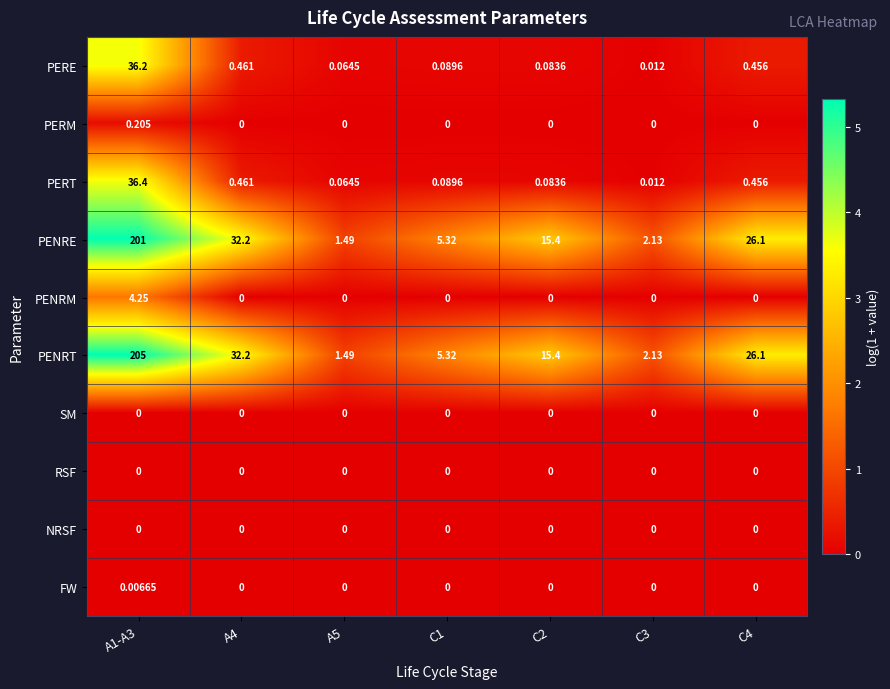

Which series has the largest total across all categories?

PENRT